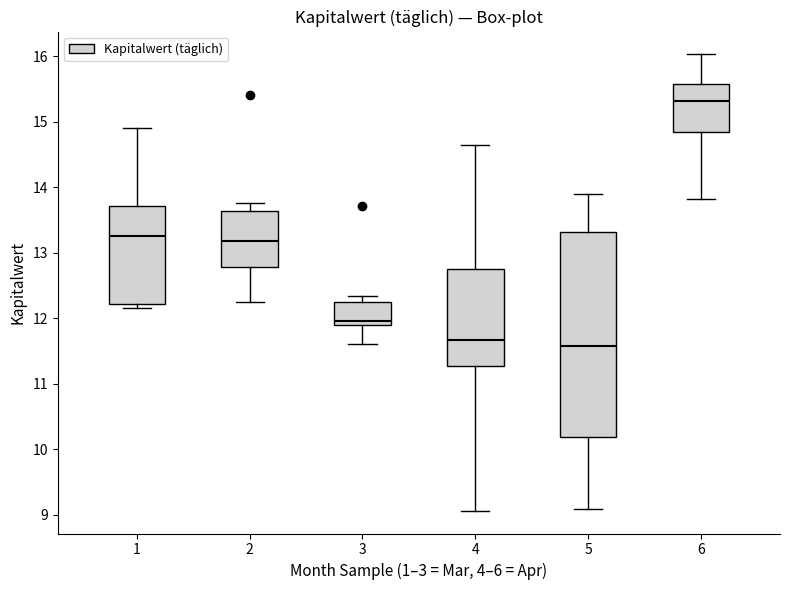

Reading left to right, read every box against the y-axis: the position of its median line, the range the box covers, and the ends of its whiskers. The values are not printed on the chart, so give them approximately, as read against the axis.

1: median 13.3, box 12.2 to 13.7, whiskers 12.2 (just below the box's lower edge) to 14.9
2: median 13.2, box 12.8 to 13.6, whiskers 12.2 to 13.8
3: median 12.0, box 11.9 to 12.2, whiskers 11.6 to 12.3
4: median 11.7, box 11.3 to 12.8, whiskers 9.1 to 14.6
5: median 11.6, box 10.2 to 13.3, whiskers 9.1 to 13.9
6: median 15.3, box 14.8 to 15.6, whiskers 13.8 to 16.0